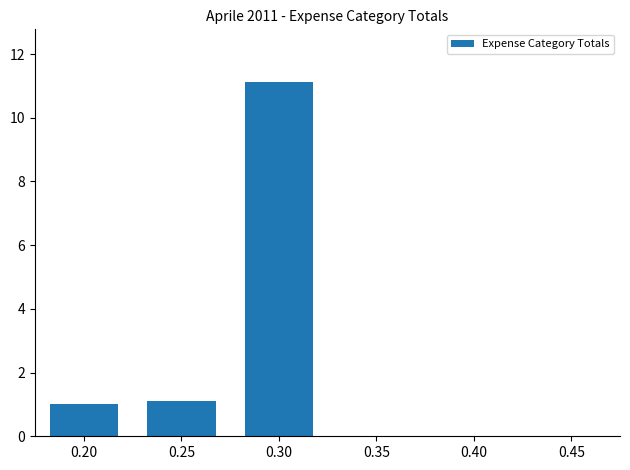

Which category has the highest value across all series?

0.30